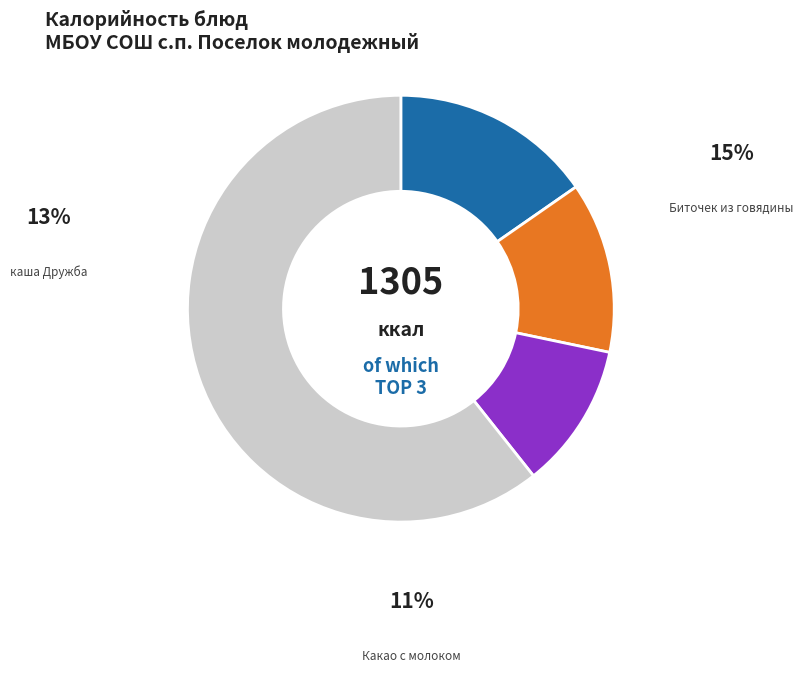

Does any single category account for the majority?

Yes